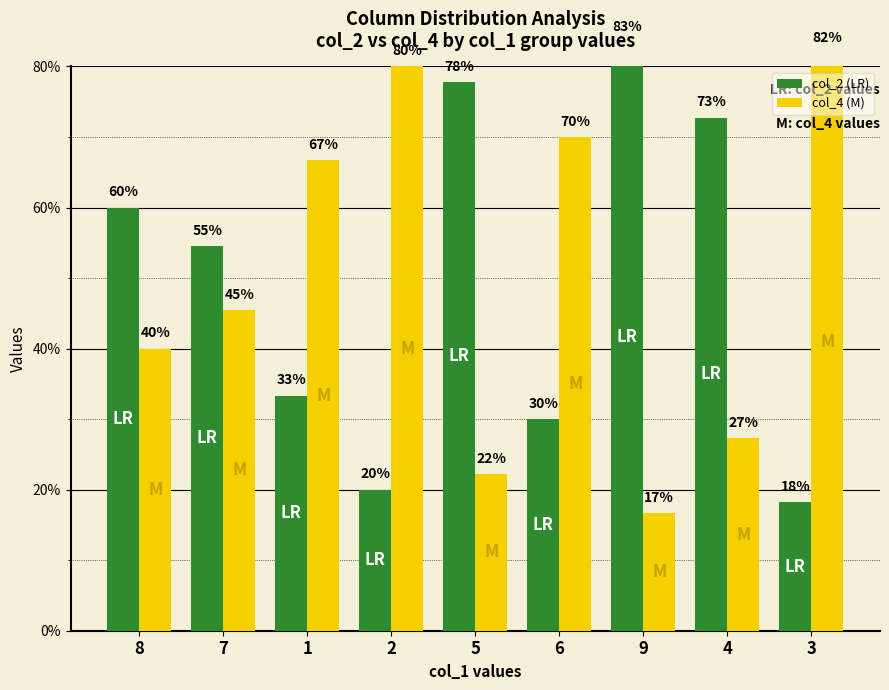

What is the average value of the col_2 (LR) series?

50.0